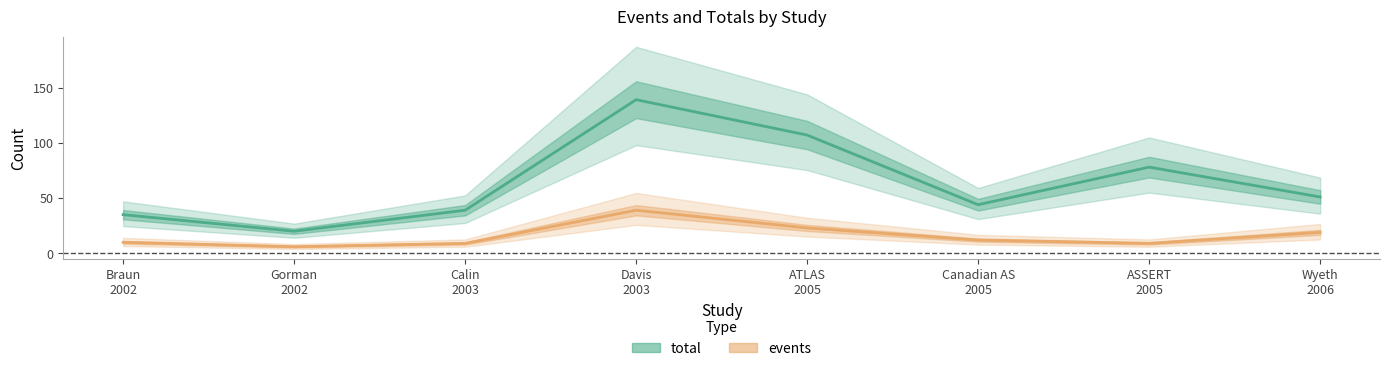

At which category is the sum across all series the highest?

Davis
2003